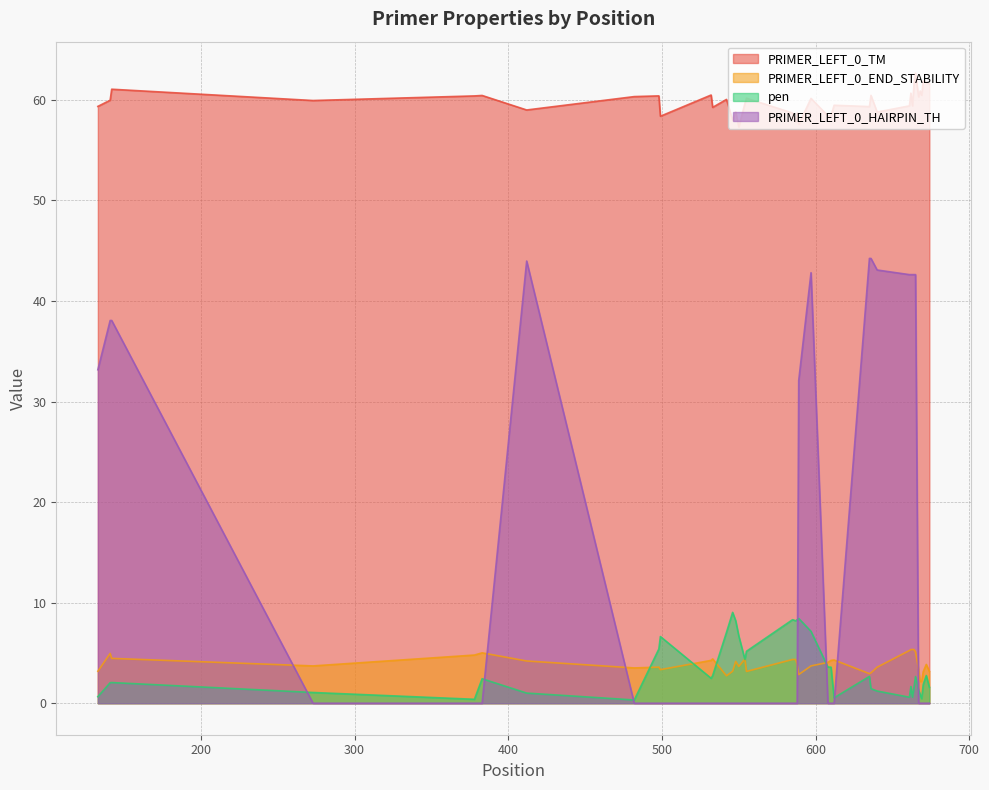

True or false: PRIMER_LEFT_0_TM and PRIMER_LEFT_0_HAIRPIN_TH cross at least once.

False